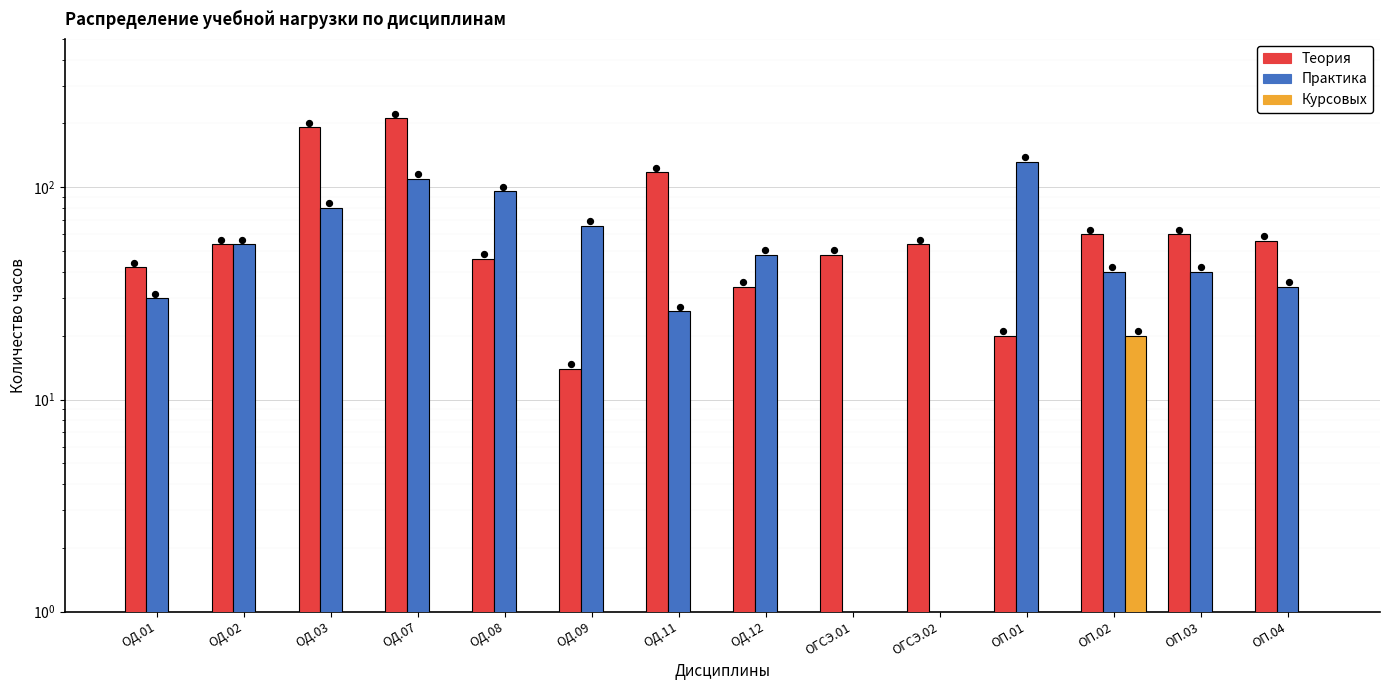

Which series has the largest total across all categories?

Теория